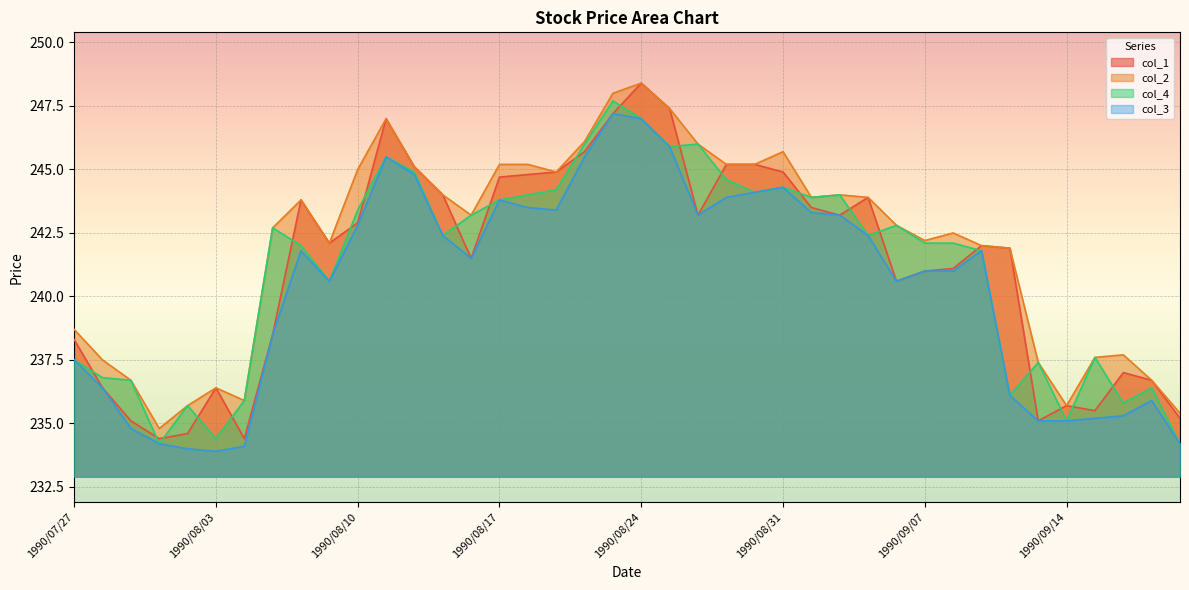

How many values in the col_3 series exceed 241?

21